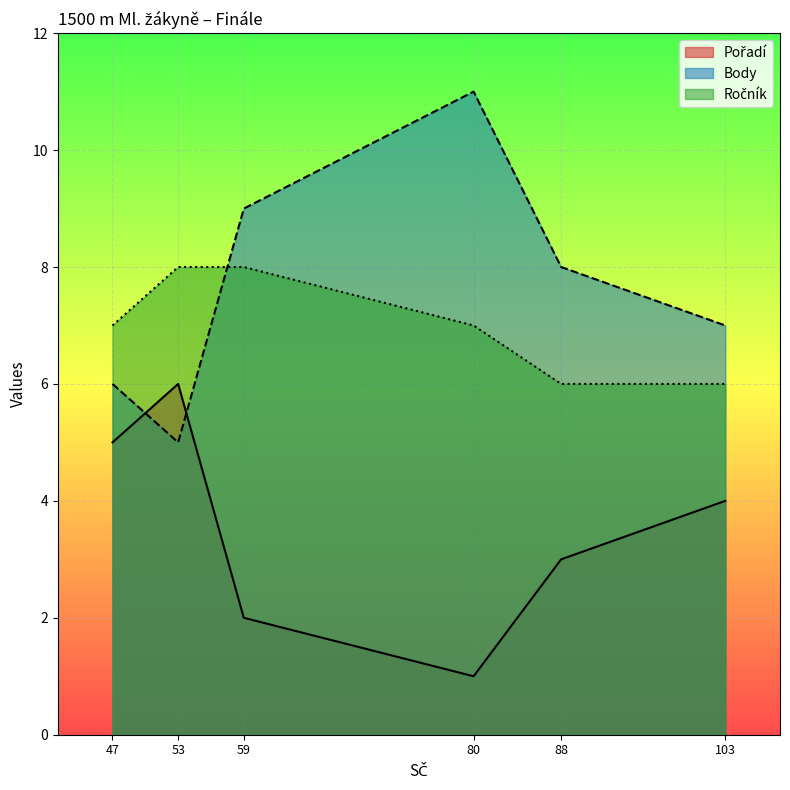

How many lines are shown in the chart?

3